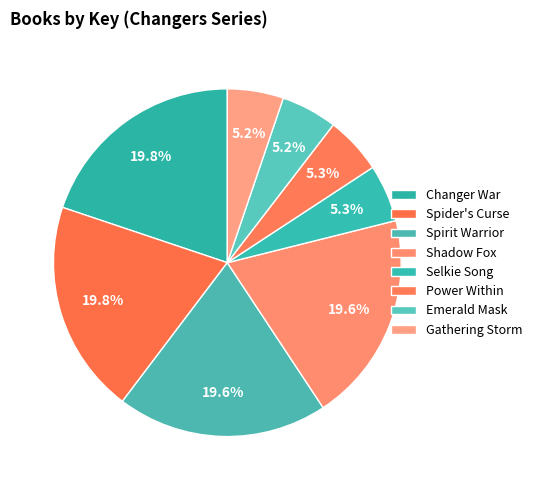

How many segments does this pie chart have?

8